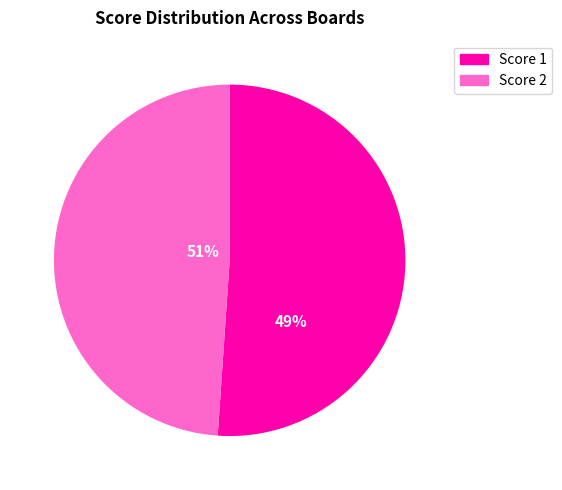

Is it true that Board 4 is 26% of the pie?

False